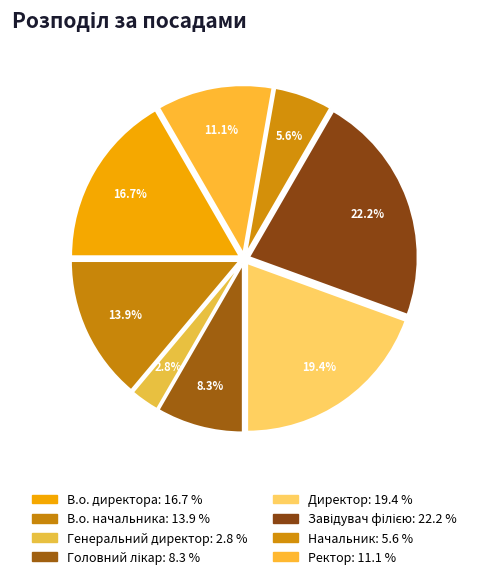

Count the number of slices in the pie.

8